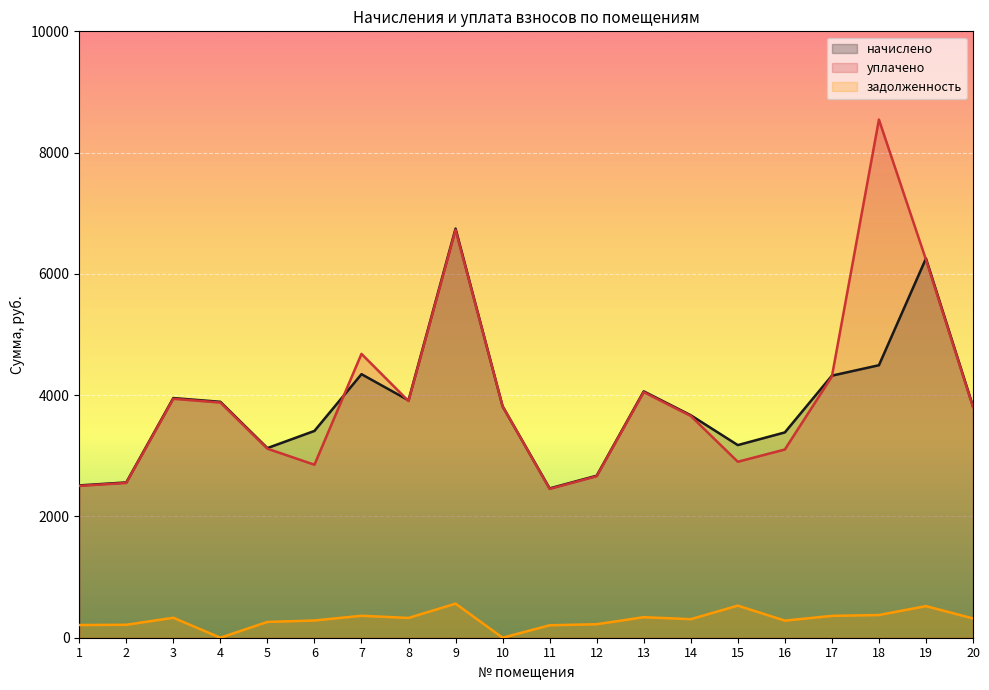

What is the difference between the maximum and second lowest values in the начислено series?

4235.4